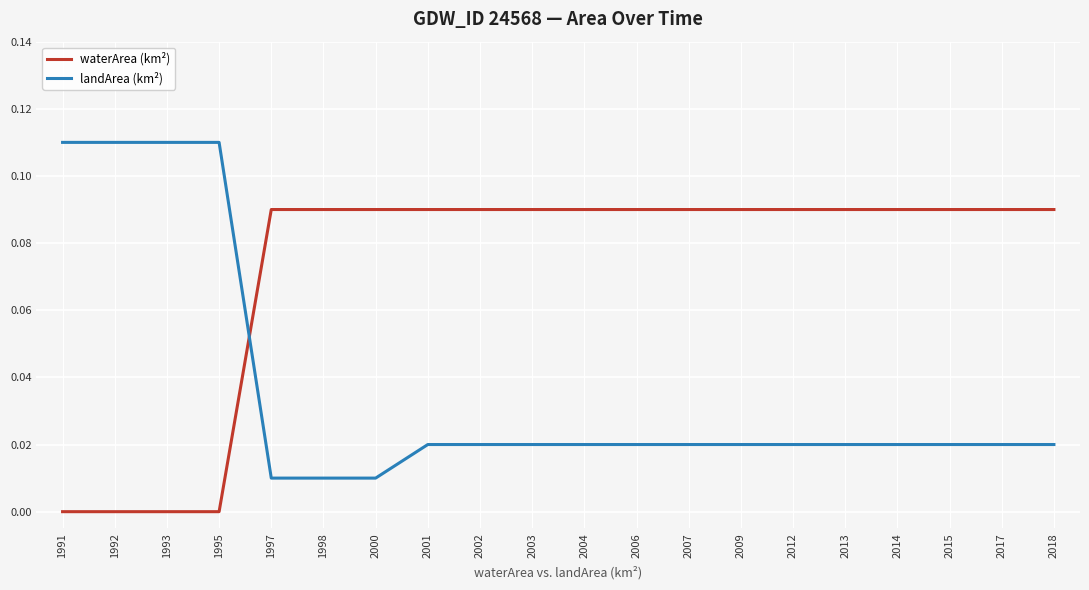

Rank the series at 2018 from lowest to highest value.

landArea (km²), waterArea (km²)